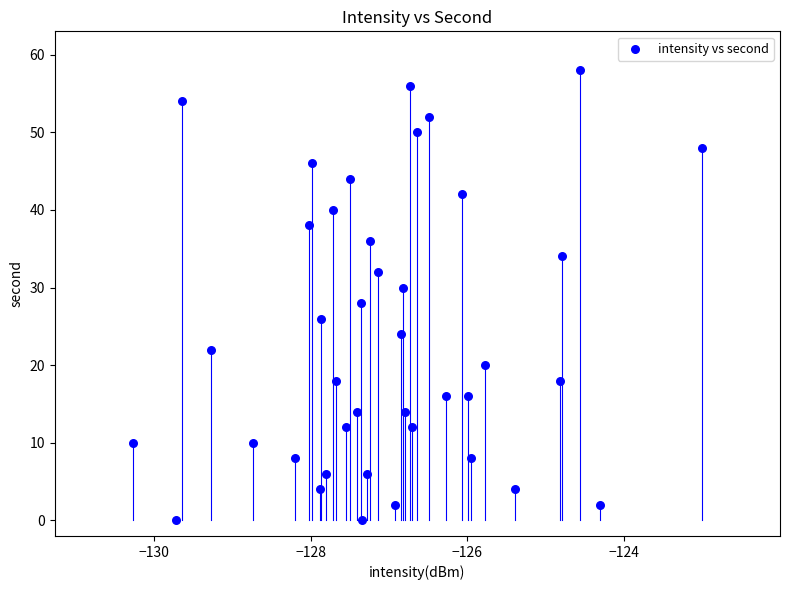

What is the range of Y values (max minus min)?

58